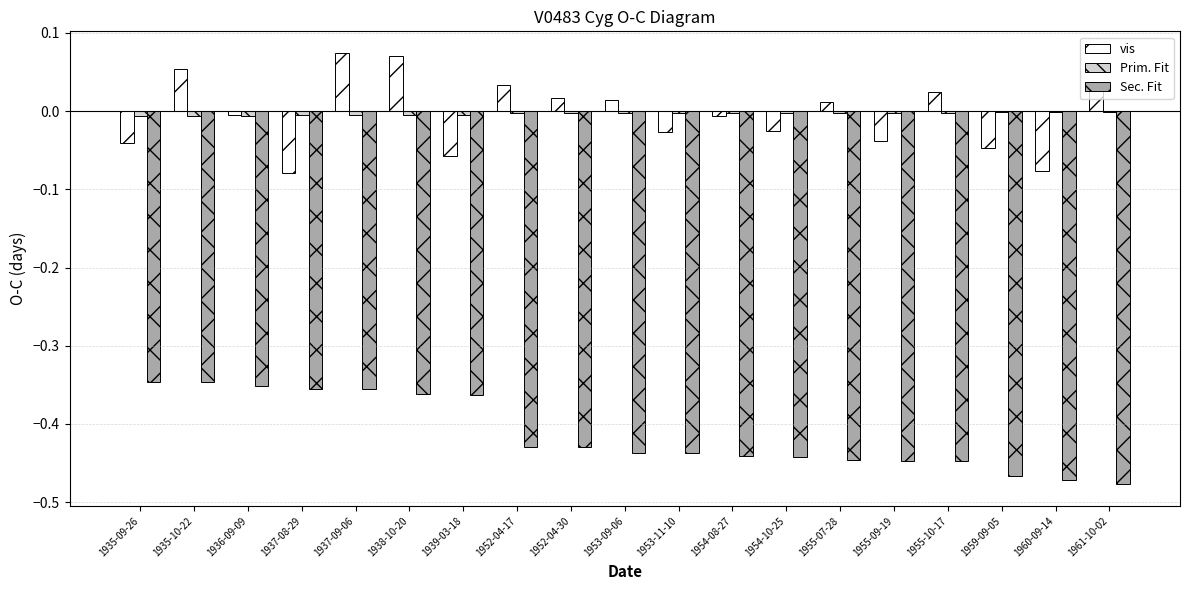

Between 1936-09-09 and 1937-09-06, which series saw the biggest shift?

vis